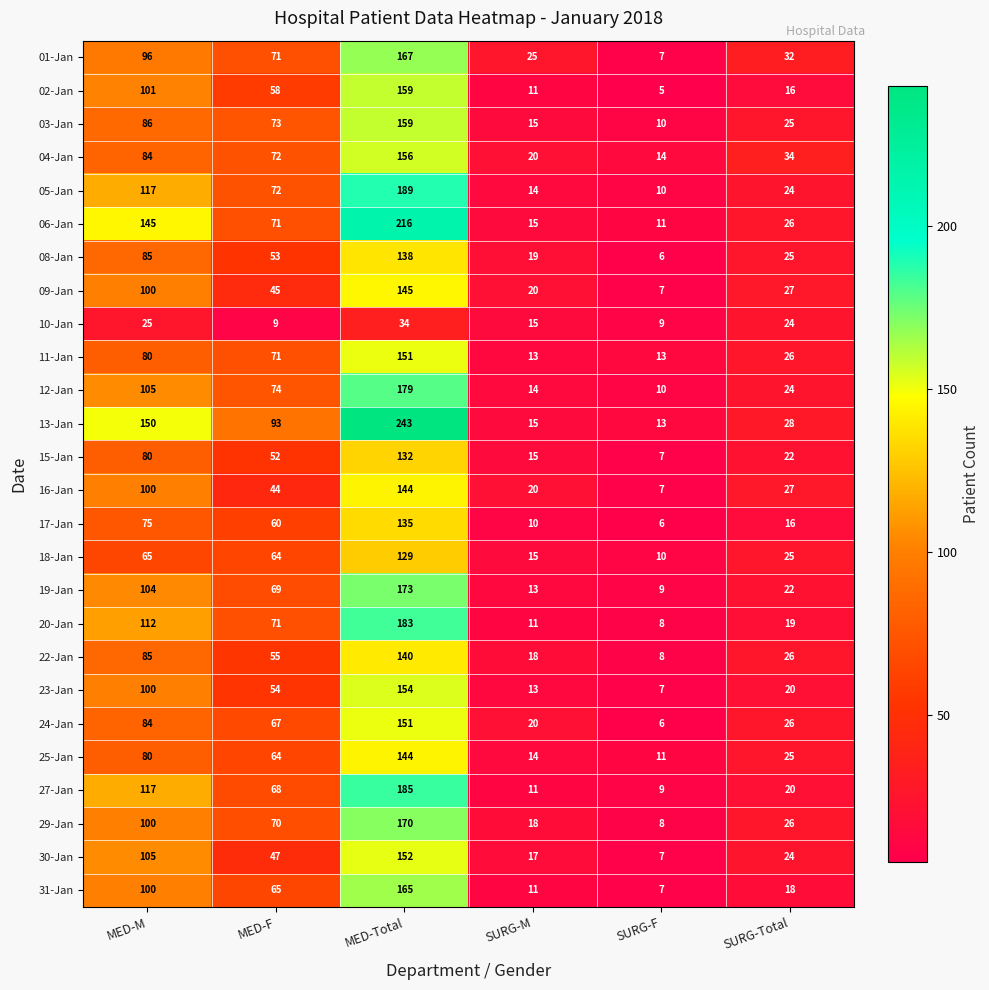

Count the number of data series in this chart.

26